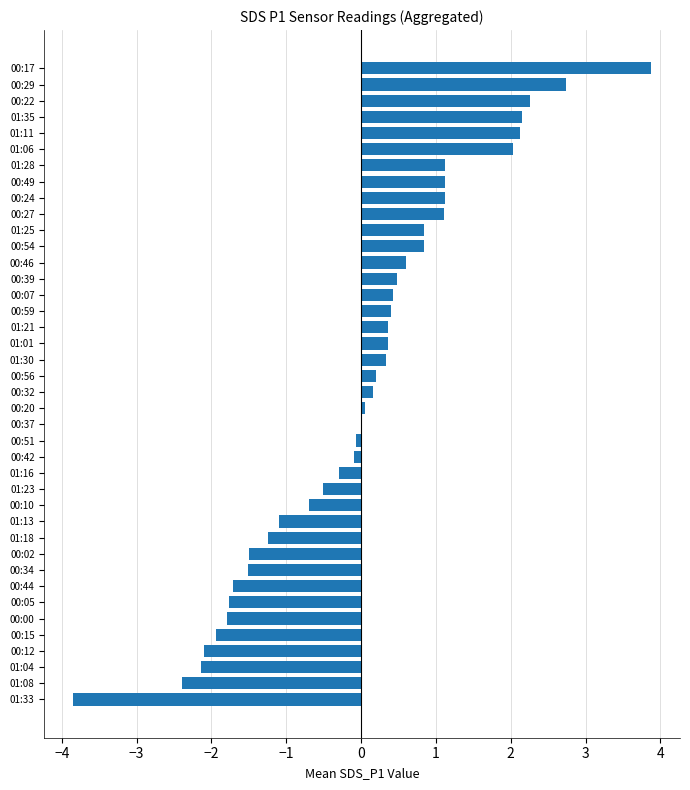

Which has a higher value, 01:21 or 00:10?

01:21